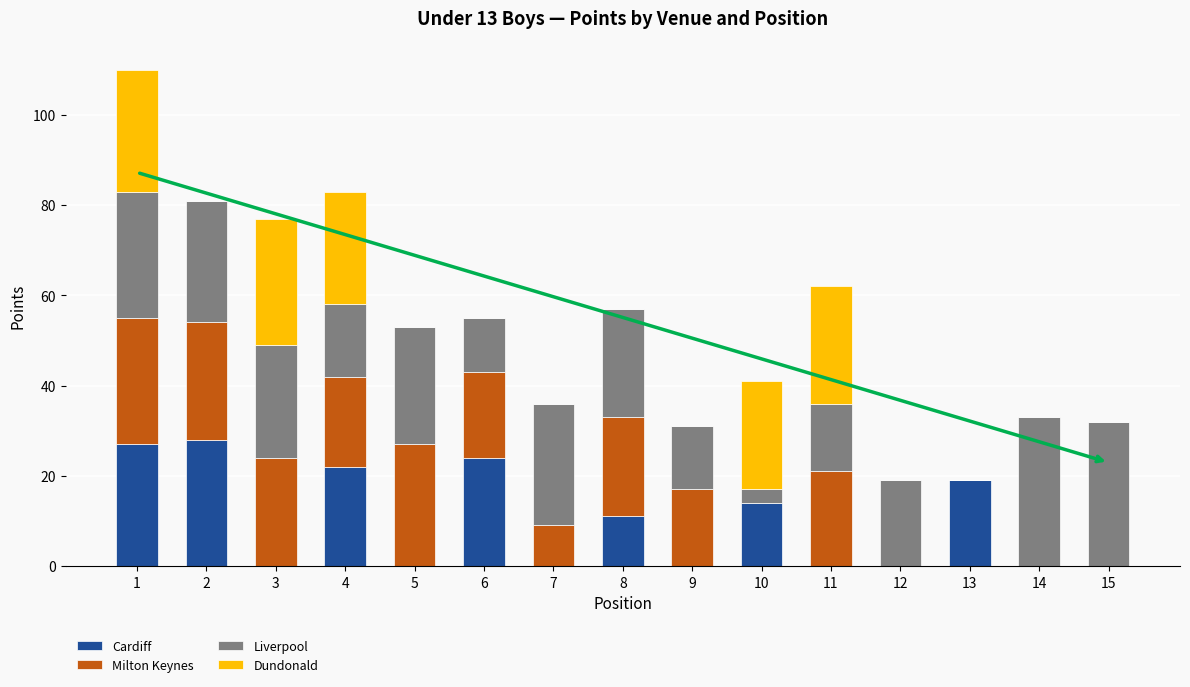

True or false: Cardiff has a value of 11 at 7.

False